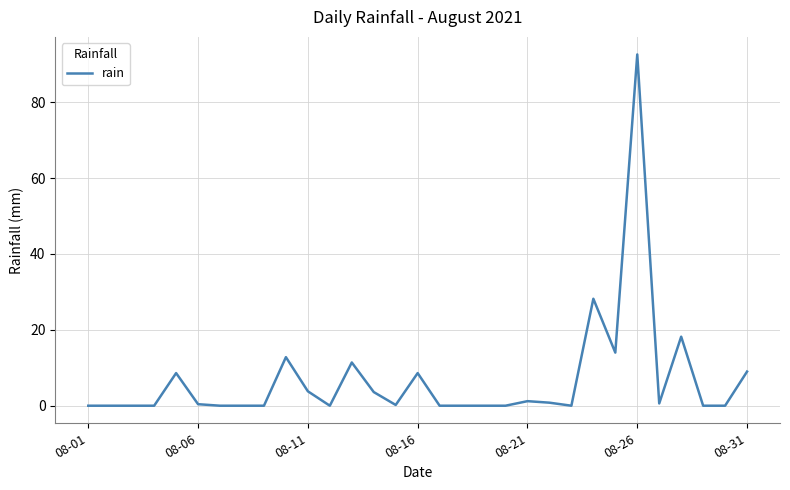

Is this an area chart (filled region under the line)?

No